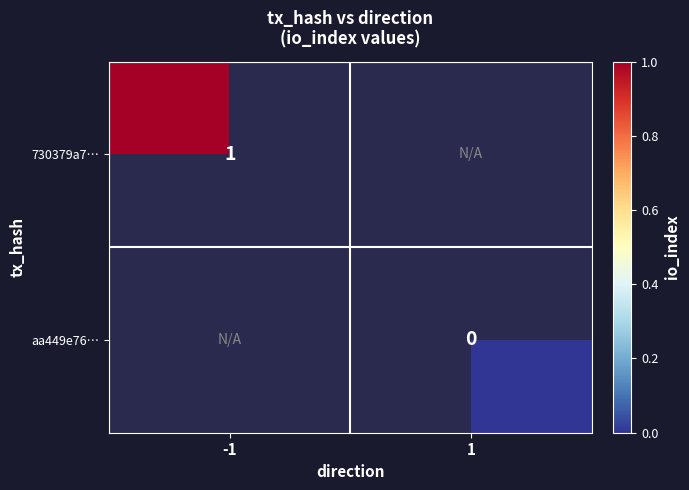

The 730379a7… series shows 2 at -1. True or false?

False